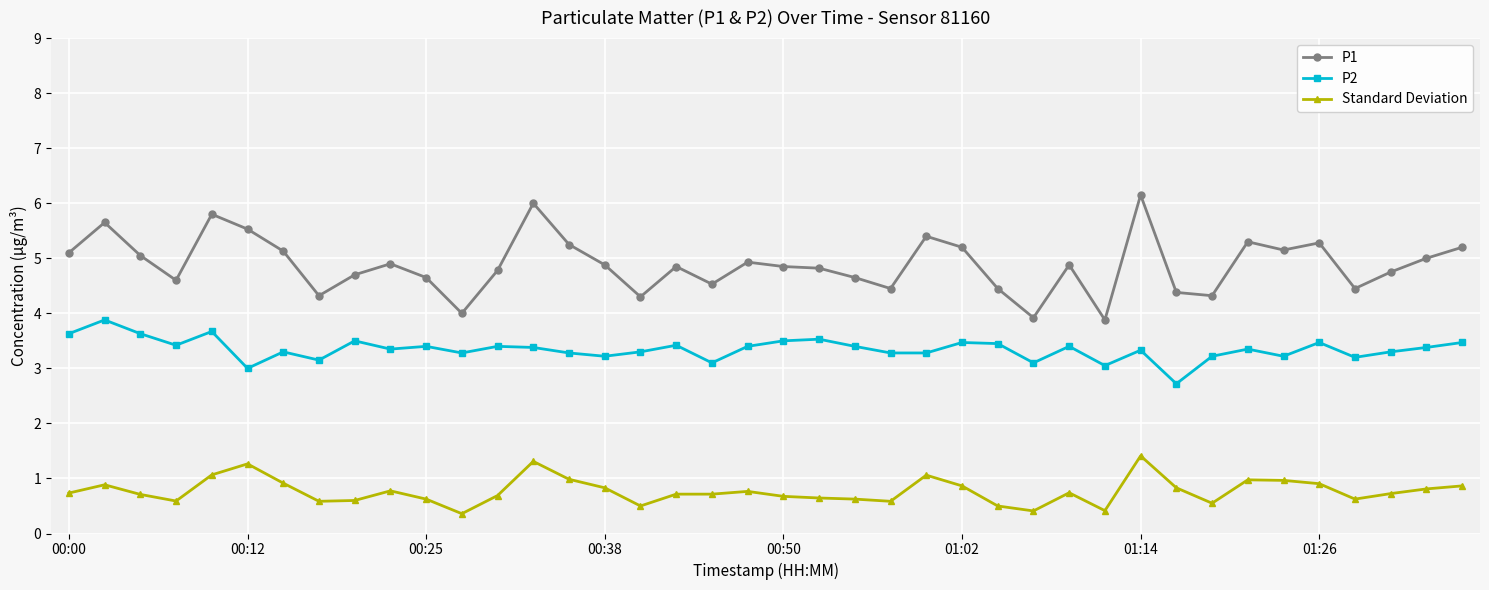

Is this an area chart (filled region under the line)?

No